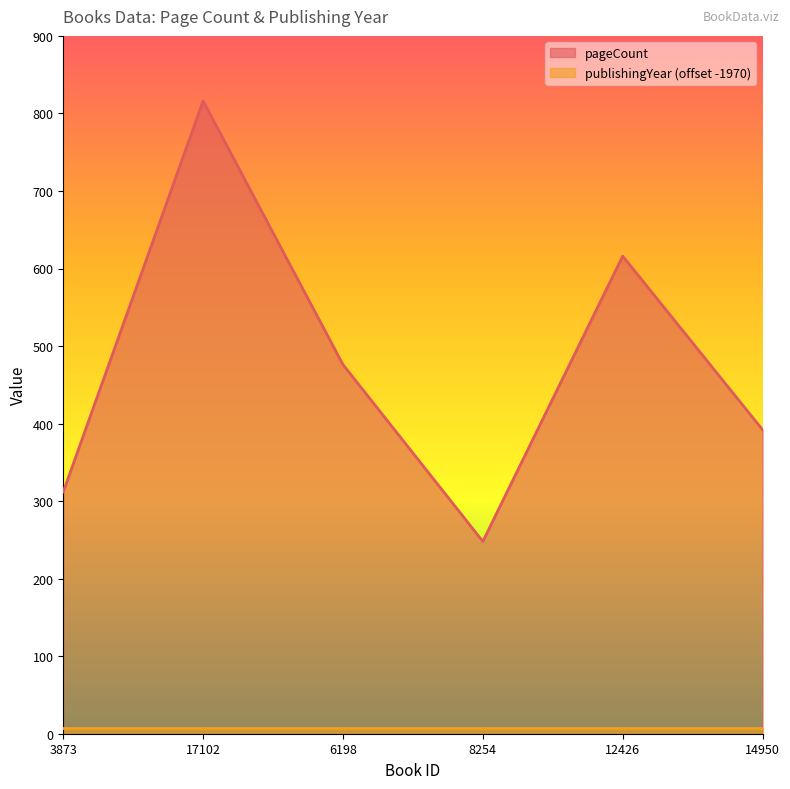

What is the label of the 3rd point from the right?

8254